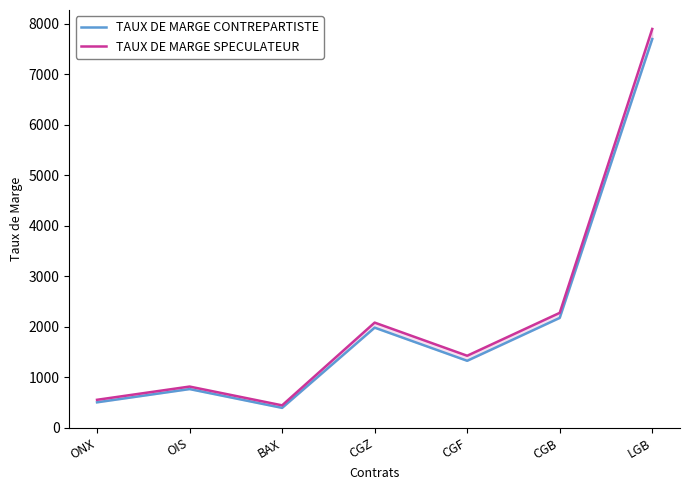

Which series changed the most between ONX and OIS?

TAUX DE MARGE CONTREPARTISTE